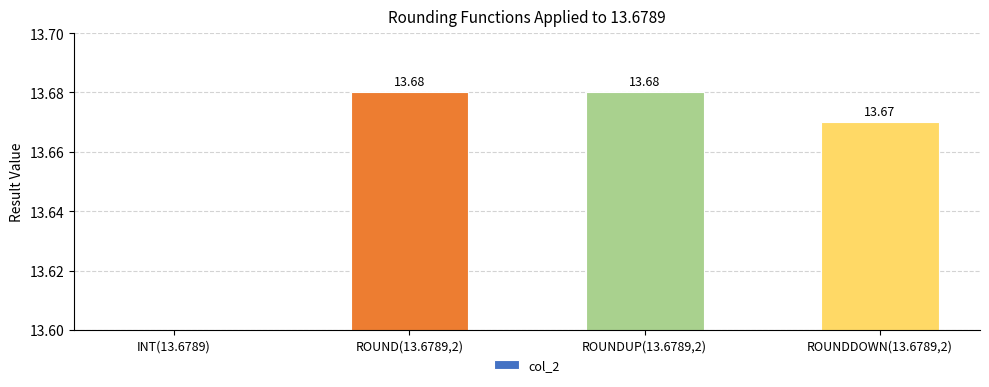

What is the difference between the maximum and minimum values?

0.7